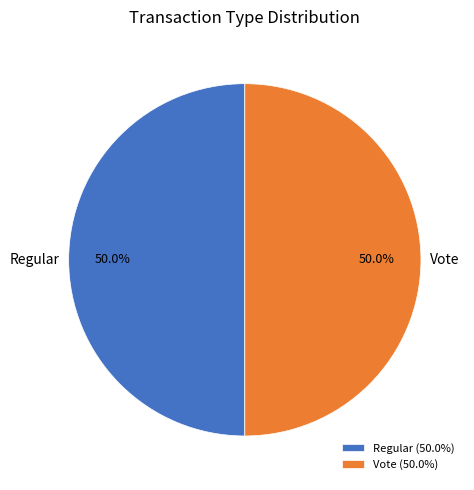

Approximately how many times larger is the value at Regular compared to Vote?

1.0